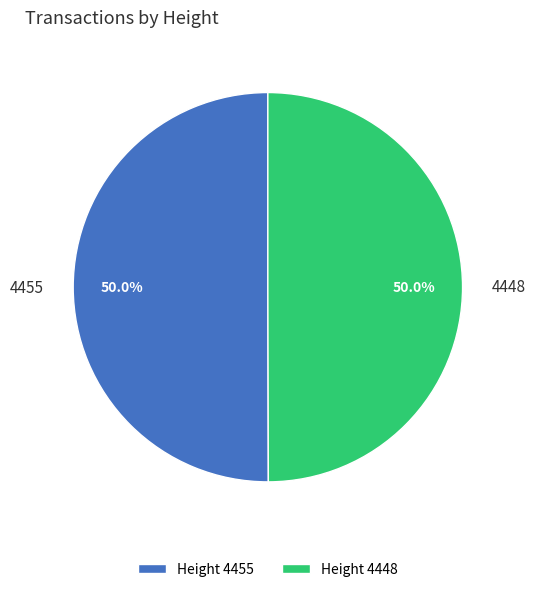

How many slices are in this pie chart?

2